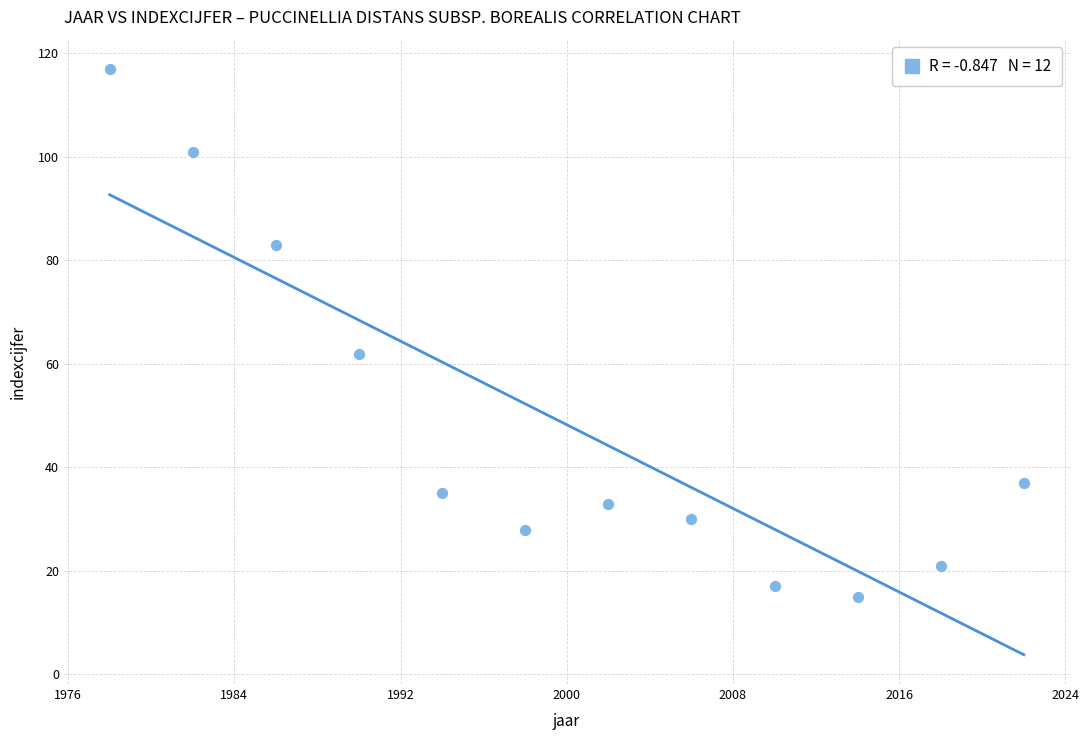

What Y value in the scatter plot is closest to 66?

62